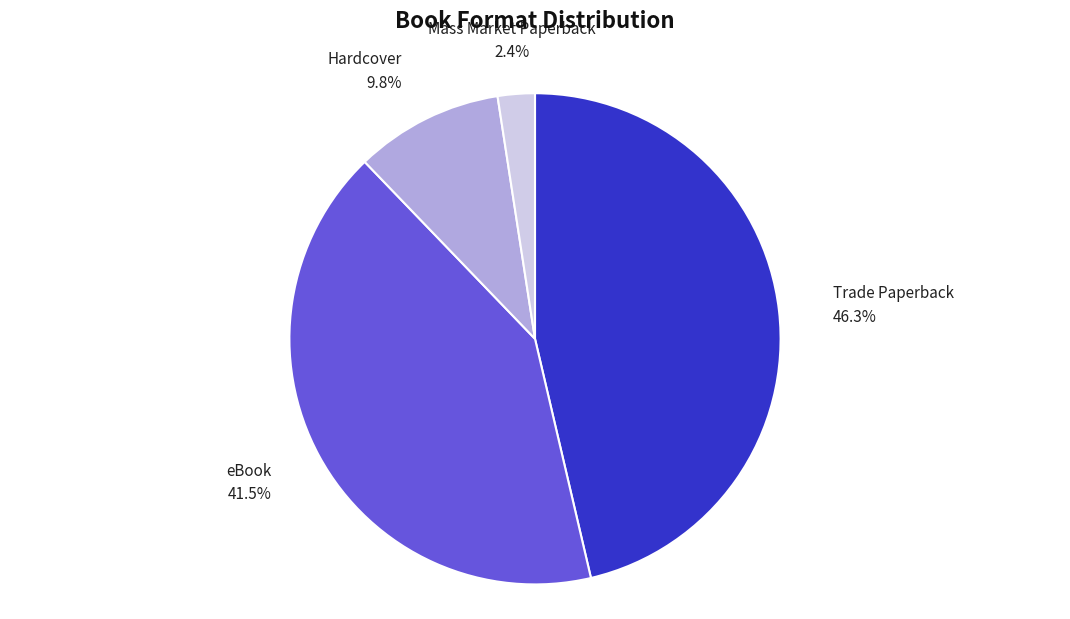

Is there a majority slice in this chart?

No